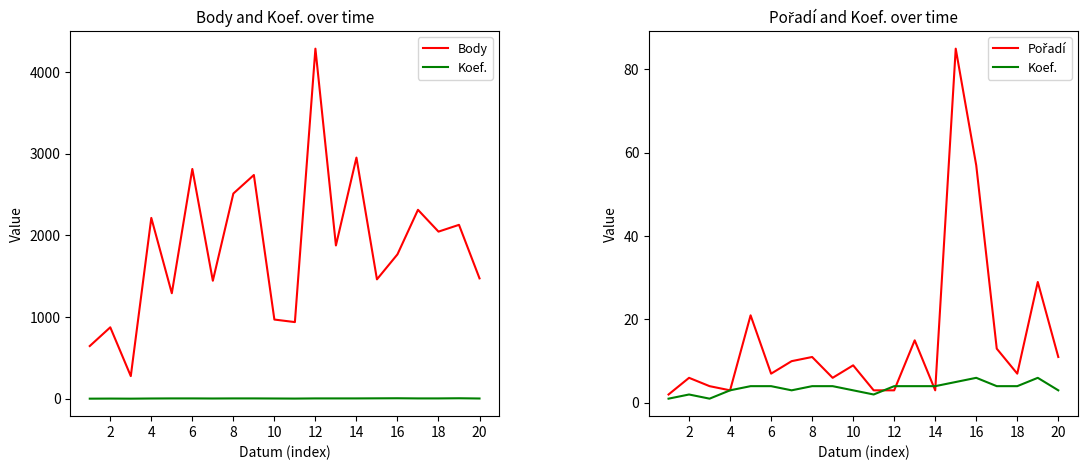

What is the average value of the Body series?

1850